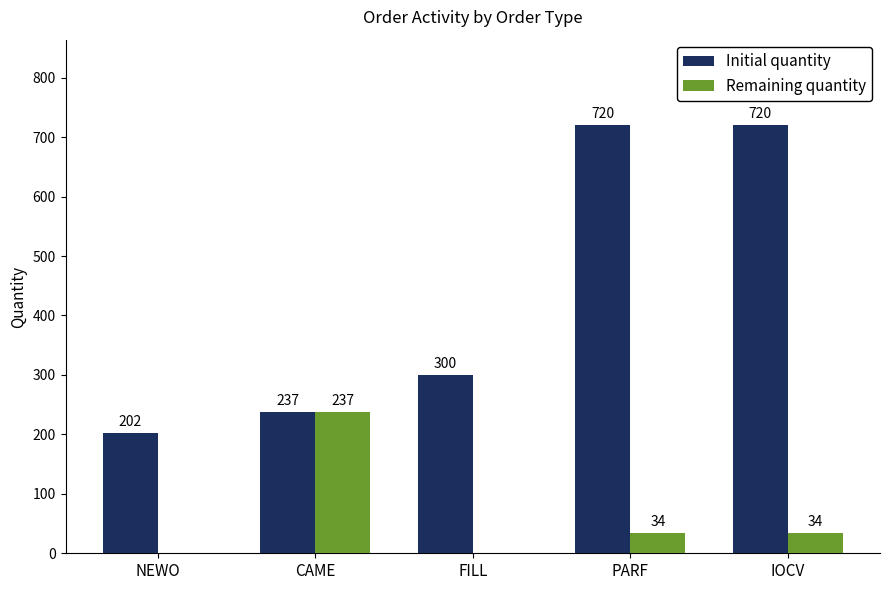

Reading left to right, extract all data points from this chart.

Initial quantity: 202	237	300	720	720
Remaining quantity: 0	237	0	34	34